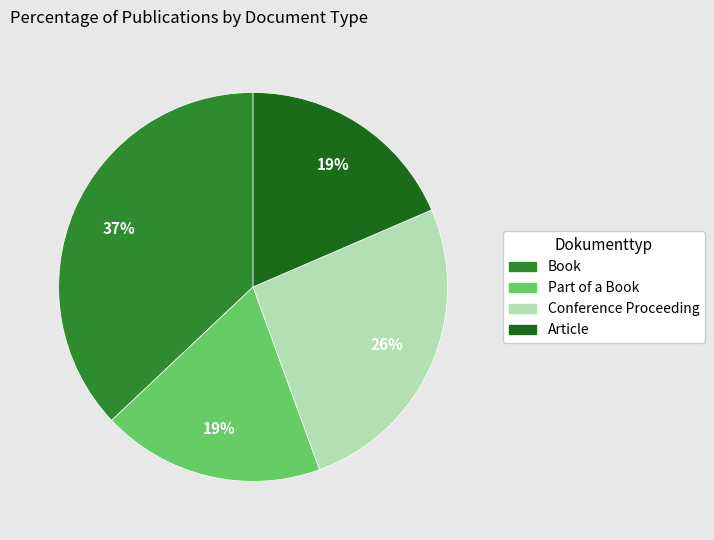

Which has a higher value, Article or Book?

Book